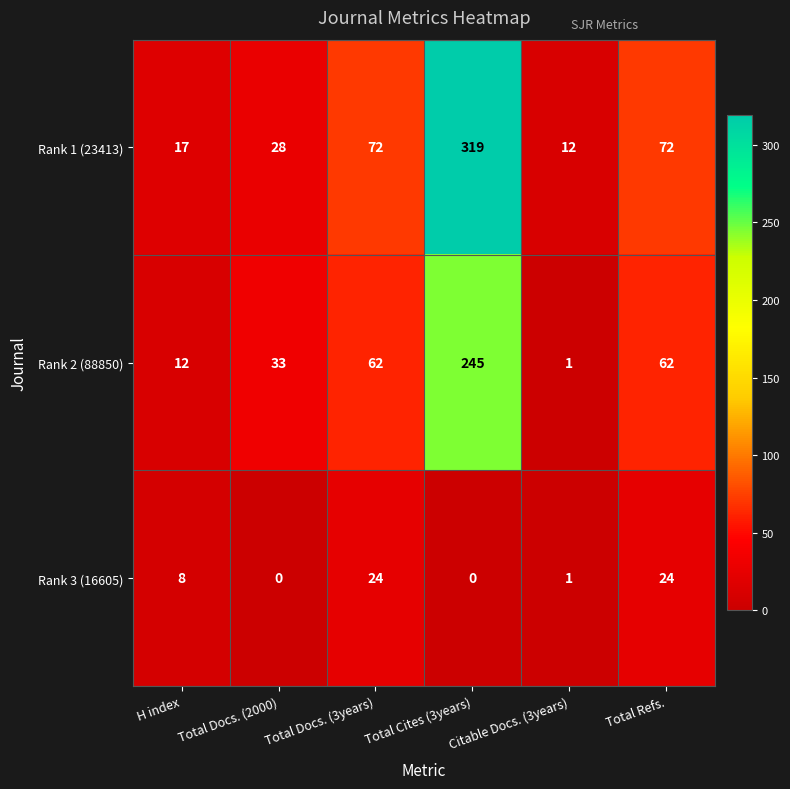

What is the maximum value for Rank 1 (23413)?

319